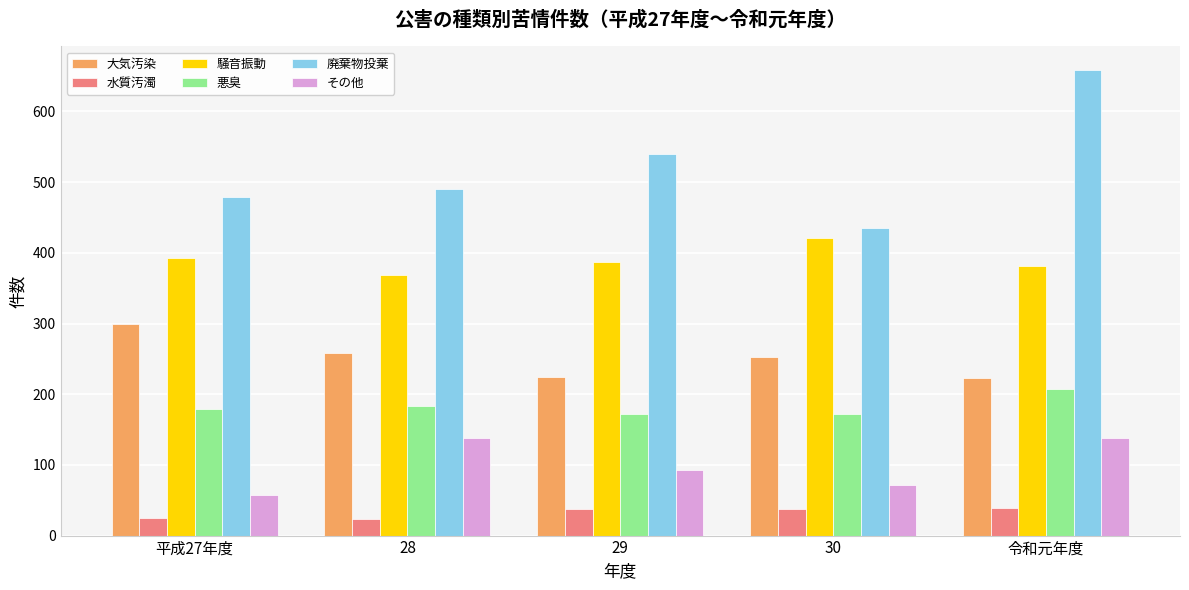

At 30, list the series in order from largest to smallest.

廃棄物投棄, 騒音振動, 大気汚染, 悪臭, その他, 水質汚濁